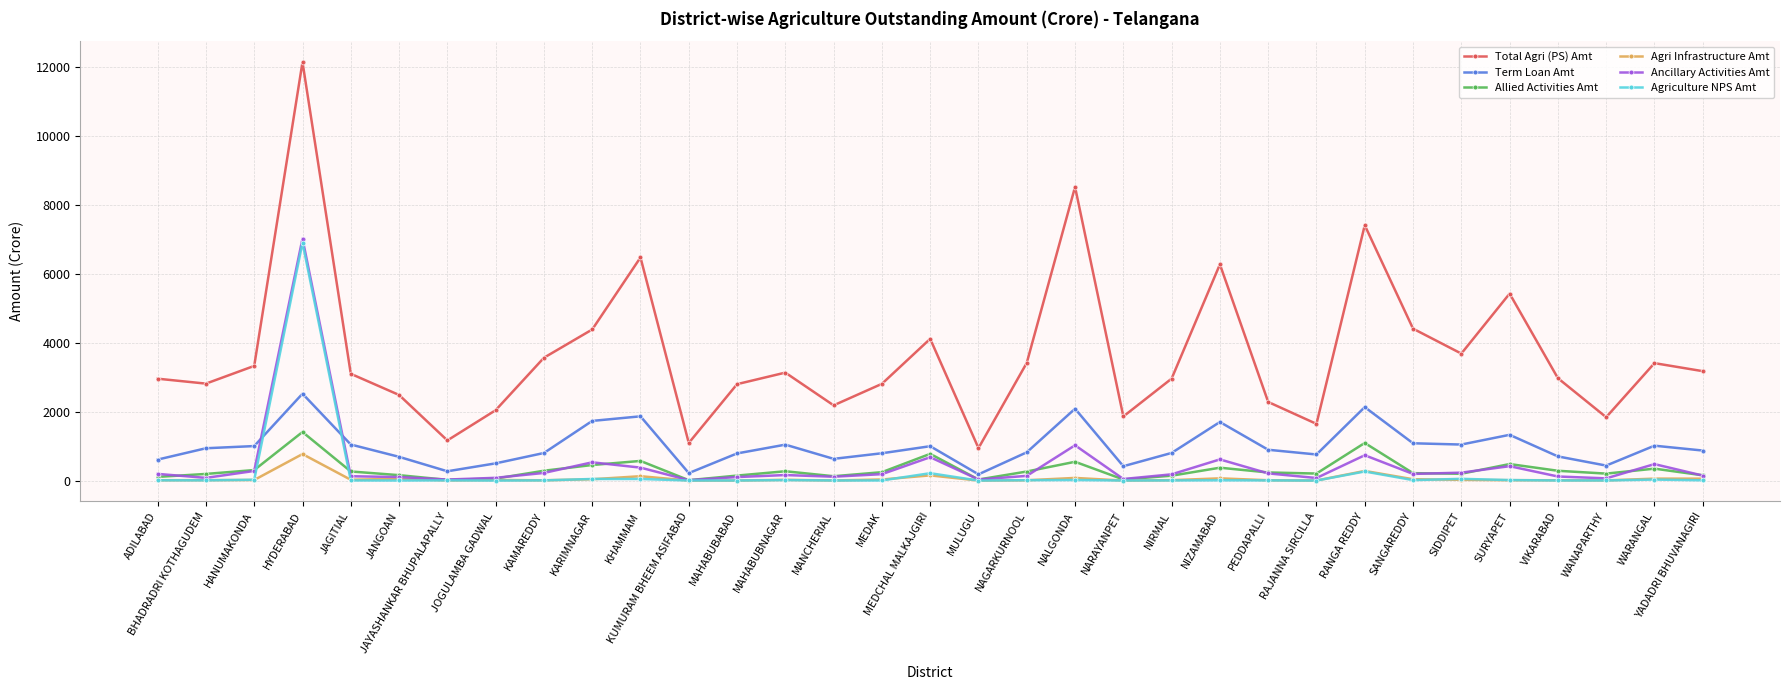

How many lines are shown in the chart?

6